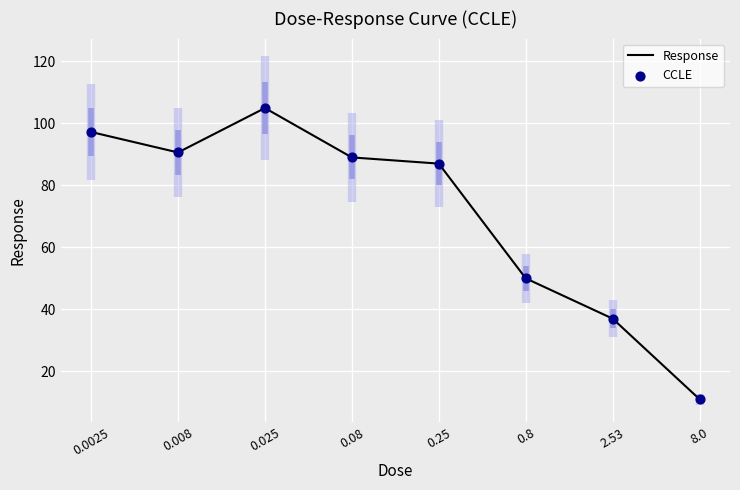

What is the total value across all series at 0.0025?

194.4